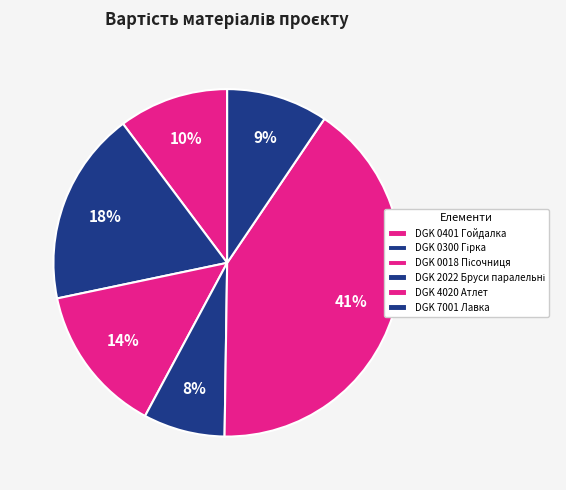

Does DGK 4020 Атлет account for over 50% of the chart?

No